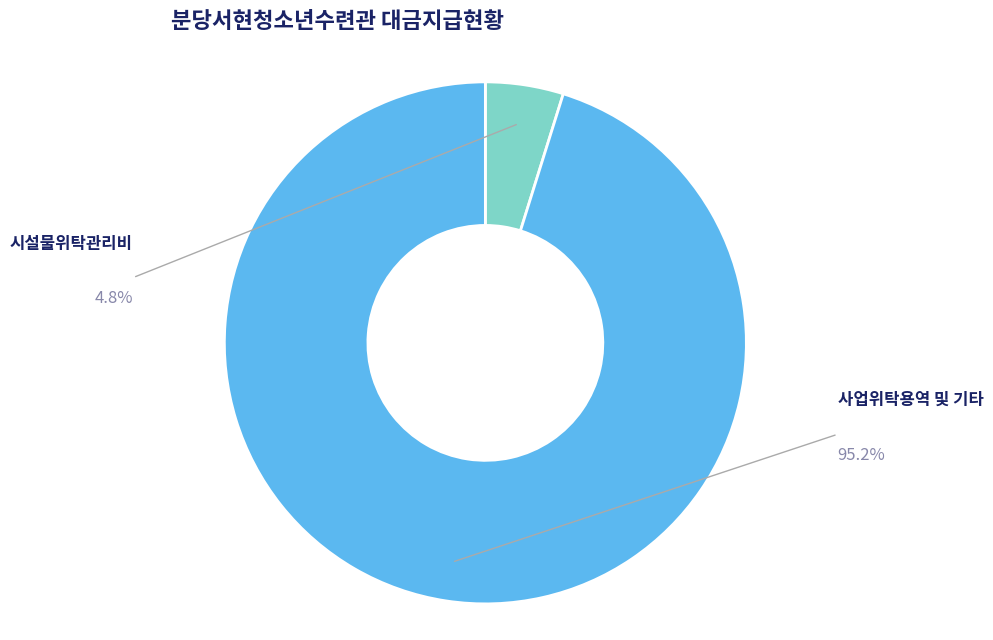

Is there any slice that represents more than half of the pie?

Yes